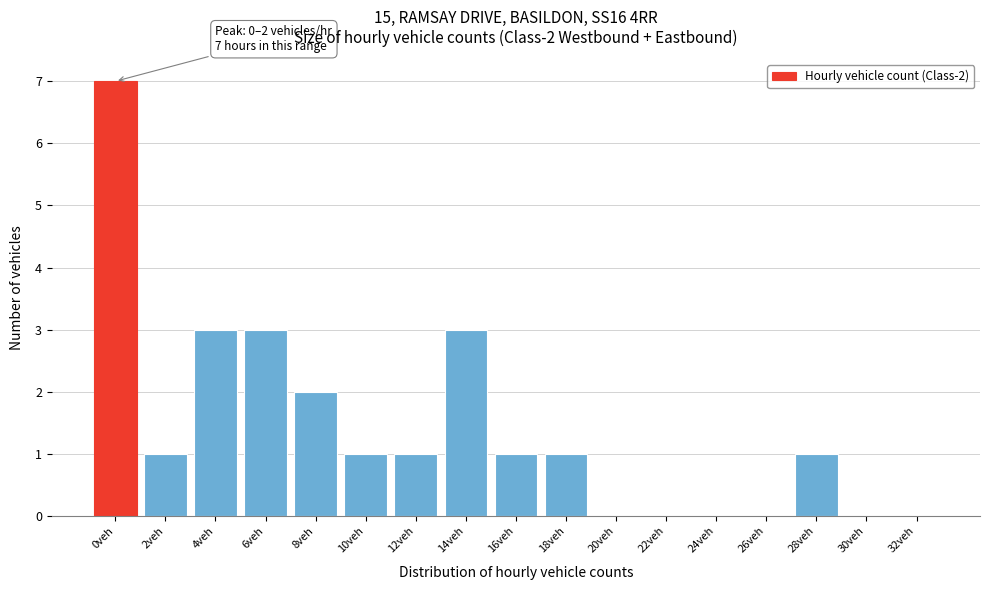

Reading left to right, list all the values displayed in this chart.

0veh=7	2veh=1	4veh=3	6veh=3	8veh=2	10veh=1	12veh=1	14veh=3	16veh=1	18veh=1	20veh=0	22veh=0	24veh=0	26veh=0	28veh=1	30veh=0	32veh=0